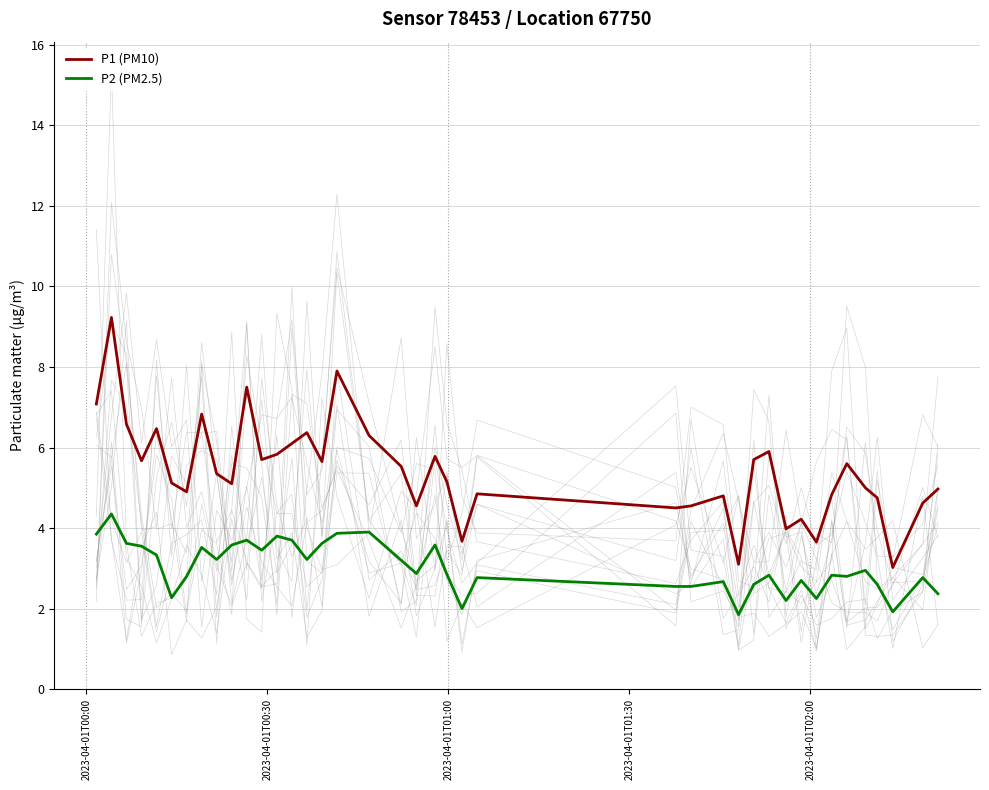

True or false: P1 (PM10) and P2 (PM2.5) intersect in this chart.

False